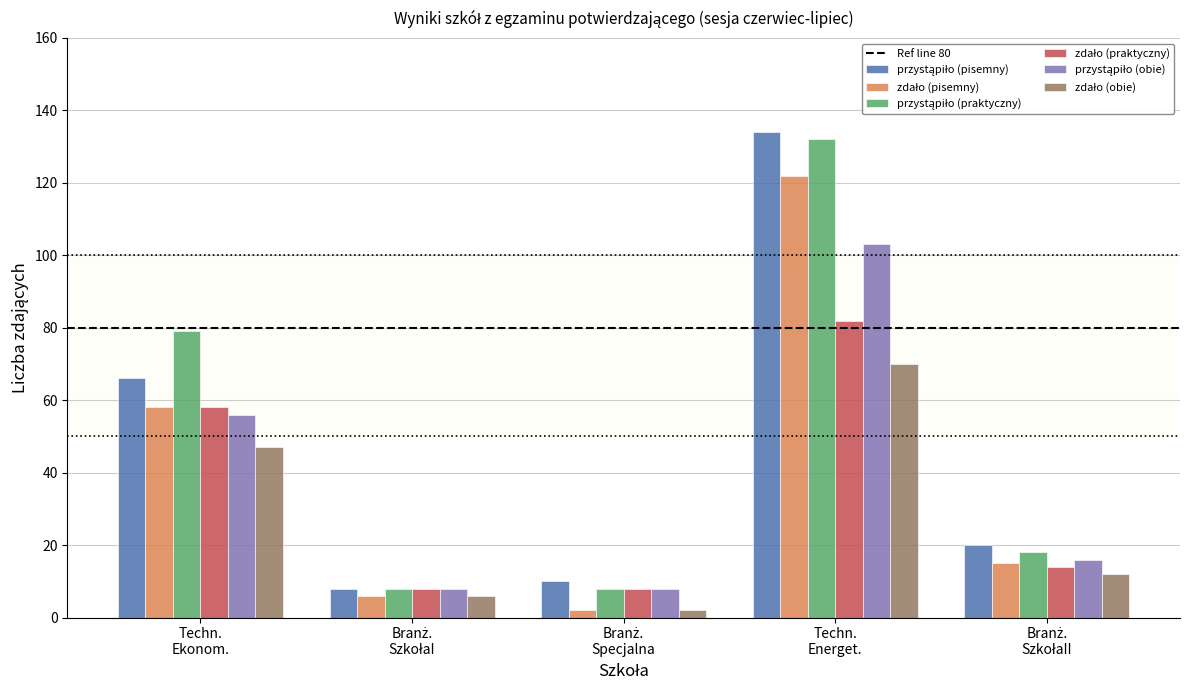

What is the maximum value shown in the chart?

134